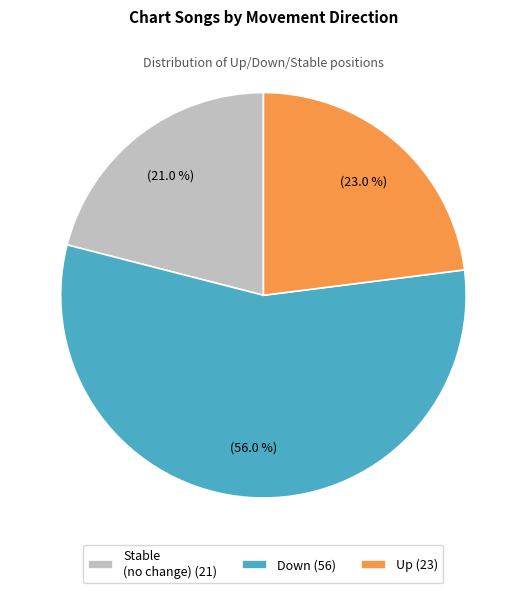

Count the number of slices in the pie.

3